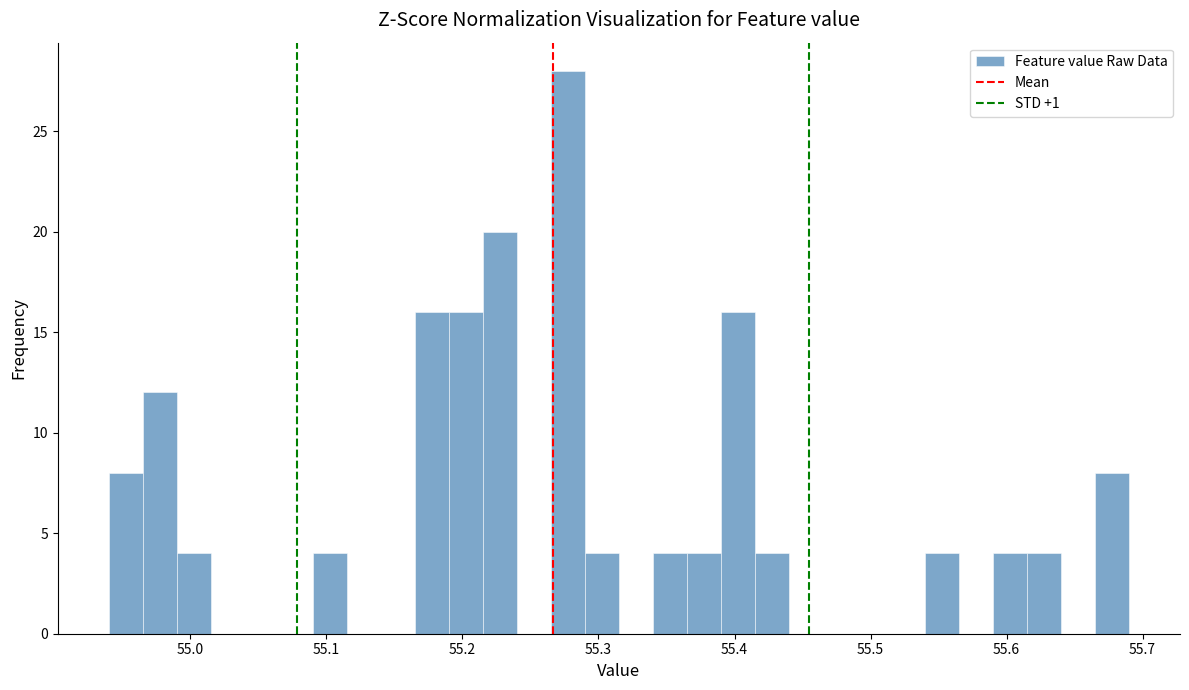

Read against the x-axis, roughly where is the centre of the tallest bar?

55.28